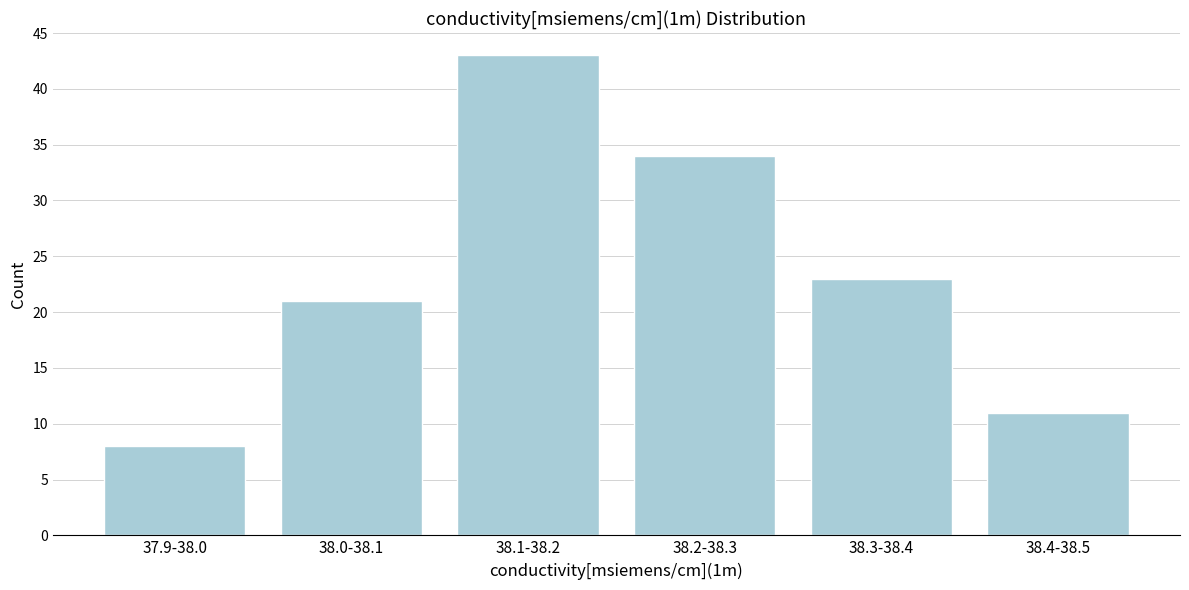

Reading left to right, transcribe all the data shown in this chart.

37.9-38.0=8	38.0-38.1=21	38.1-38.2=43	38.2-38.3=34	38.3-38.4=23	38.4-38.5=11